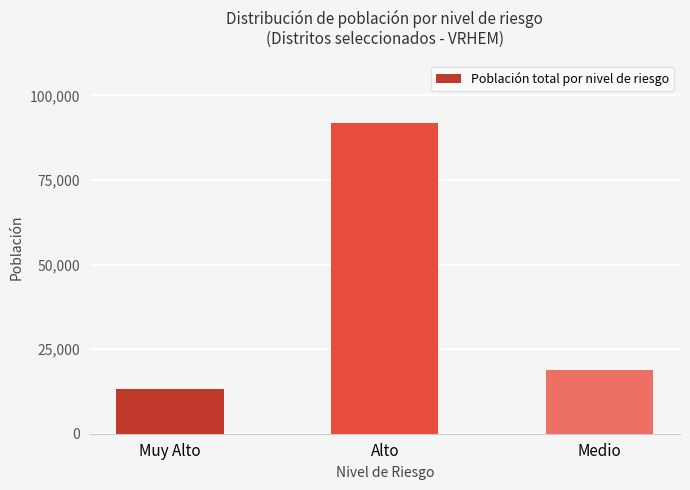

What is the label of the 2nd bar from the left?

Alto